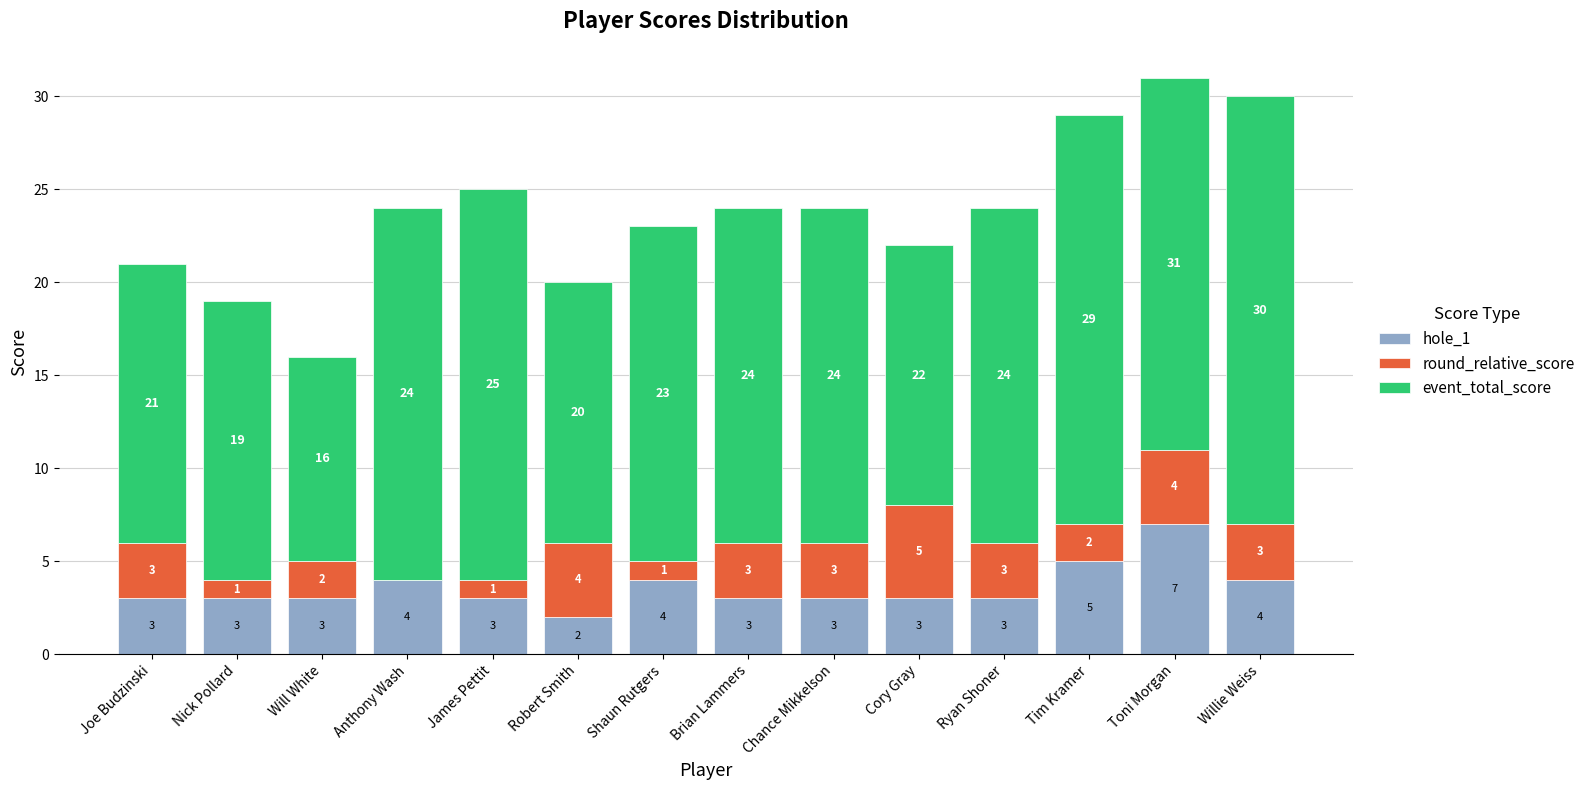

What are all the series names shown in the legend?

hole_1, round_relative_score, event_total_score